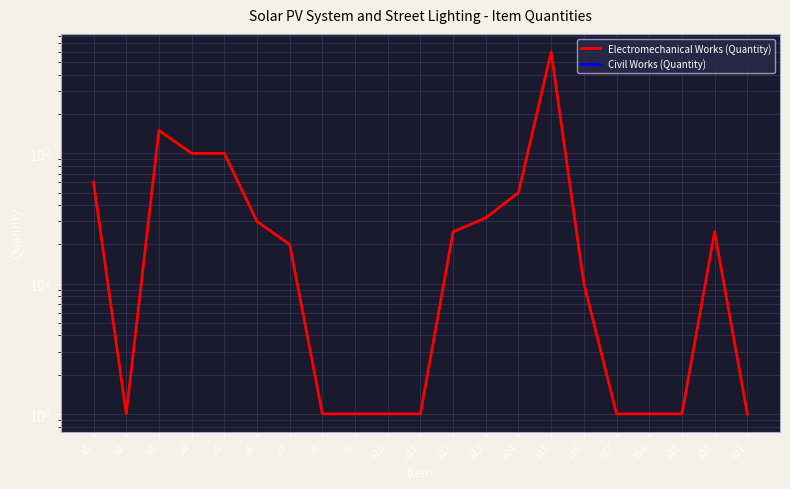

At which label does Civil Works (Quantity) reach its peak?

a1